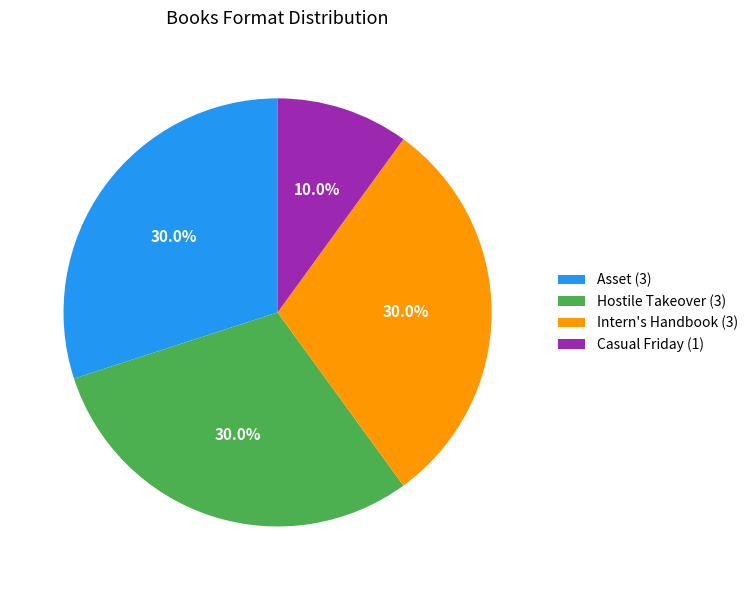

Does Asset (3) represent more than half of the total?

No